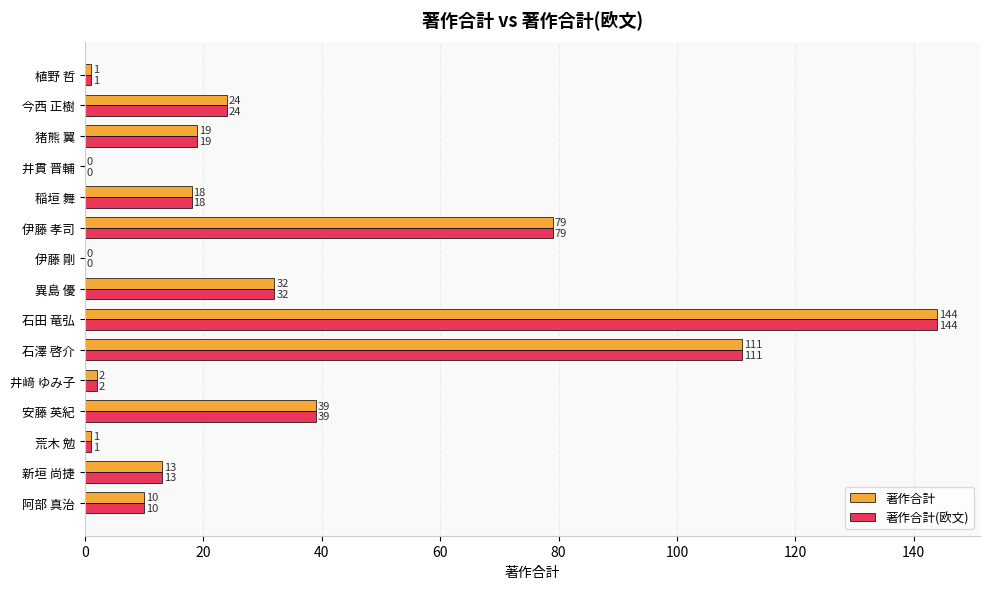

What is the maximum value for 著作合計(欧文)?

144